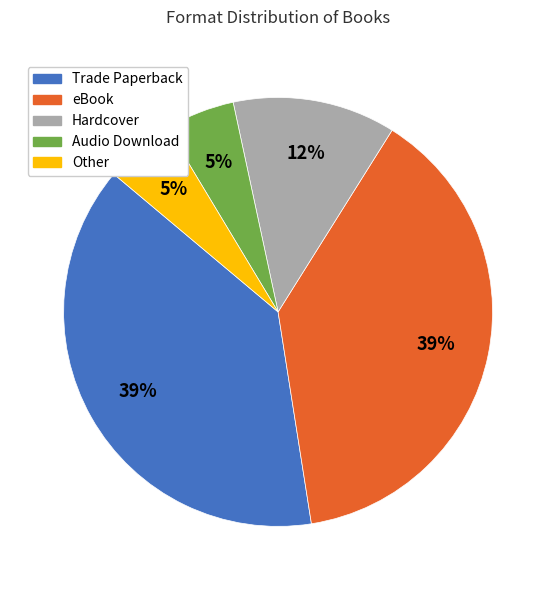

Count the number of slices in the pie.

5